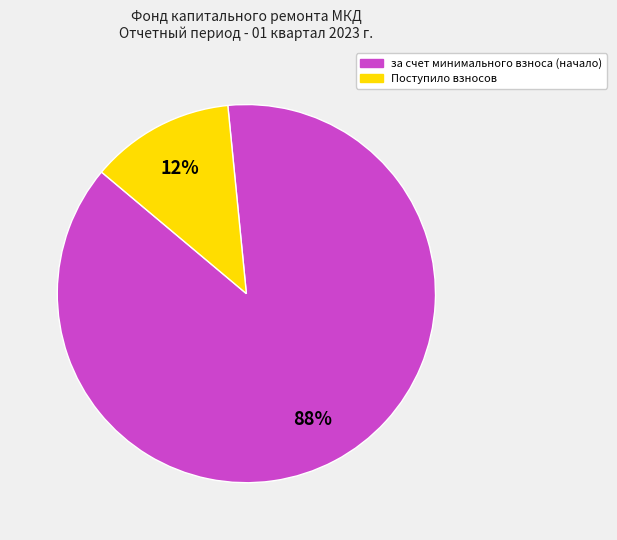

Count the number of slices in the pie.

2